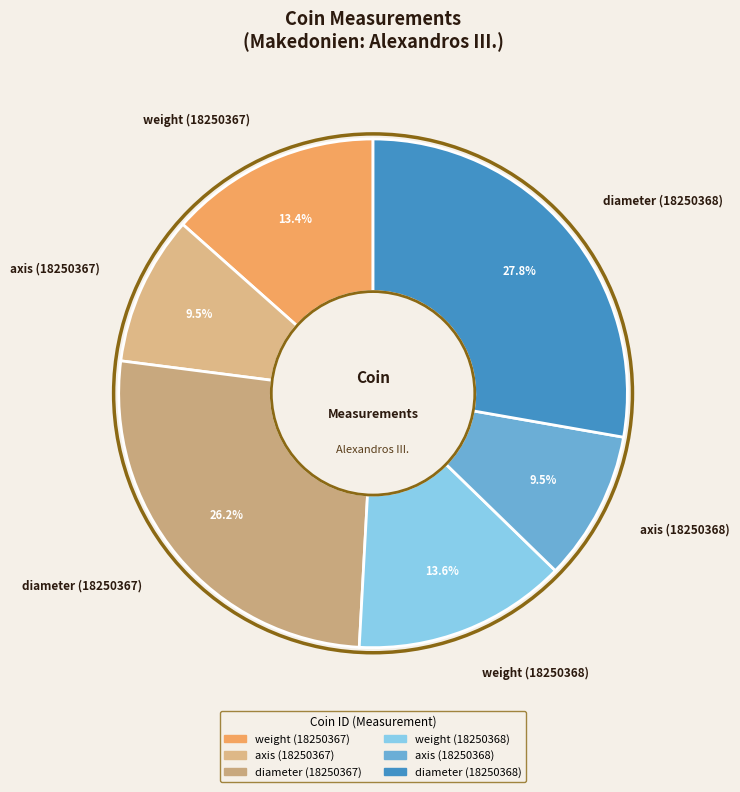

Which slice is the largest?

diameter (18250368)